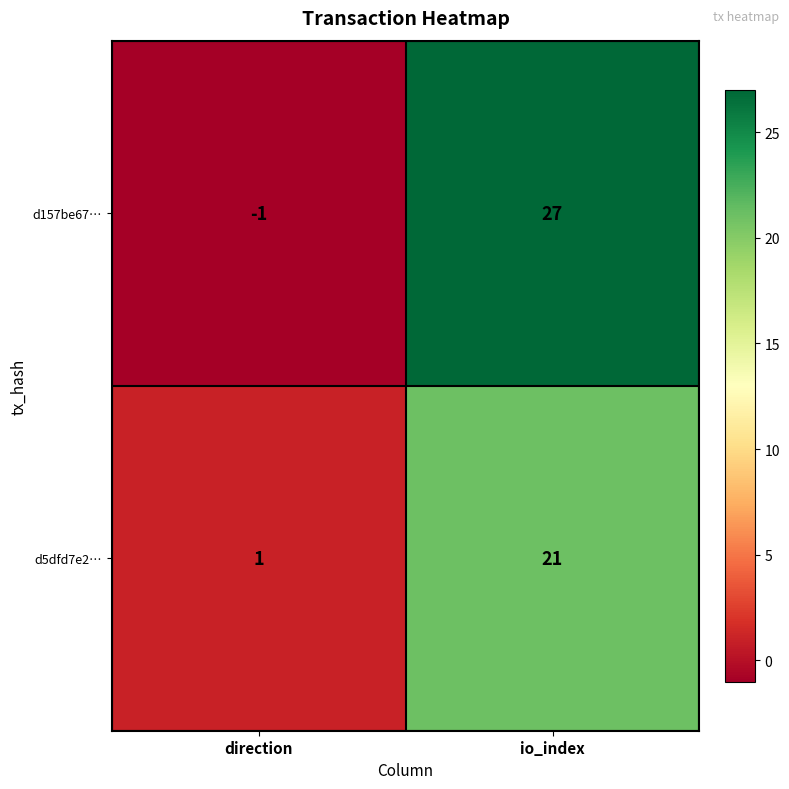

What is the greatest value displayed?

27